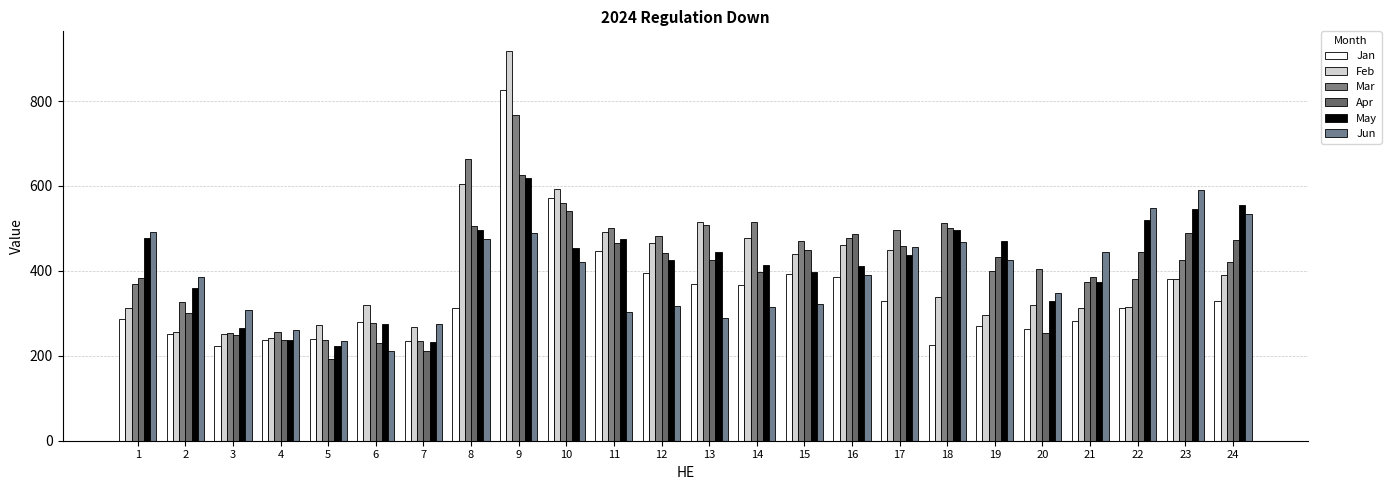

Count the number of data series in this chart.

6